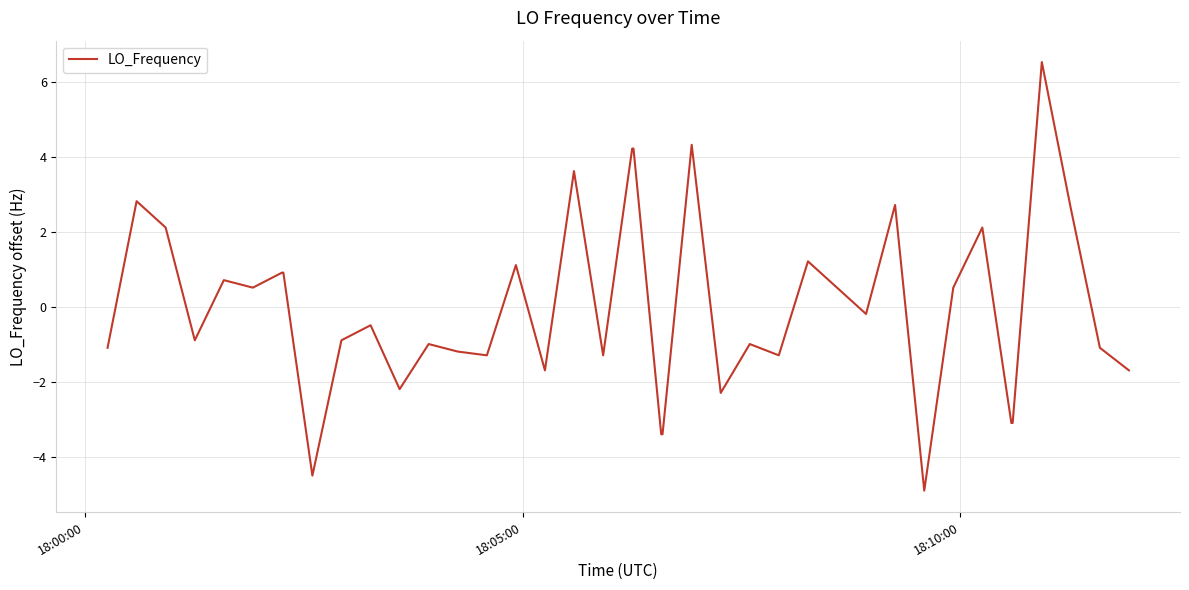

What is the difference between the maximum and minimum values?

11.4